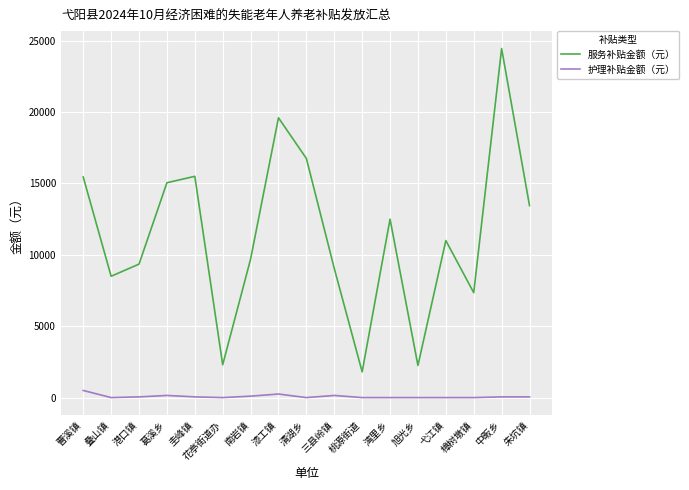

True or false: 护理补贴金额（元） and 服务补贴金额（元） cross at least once.

False